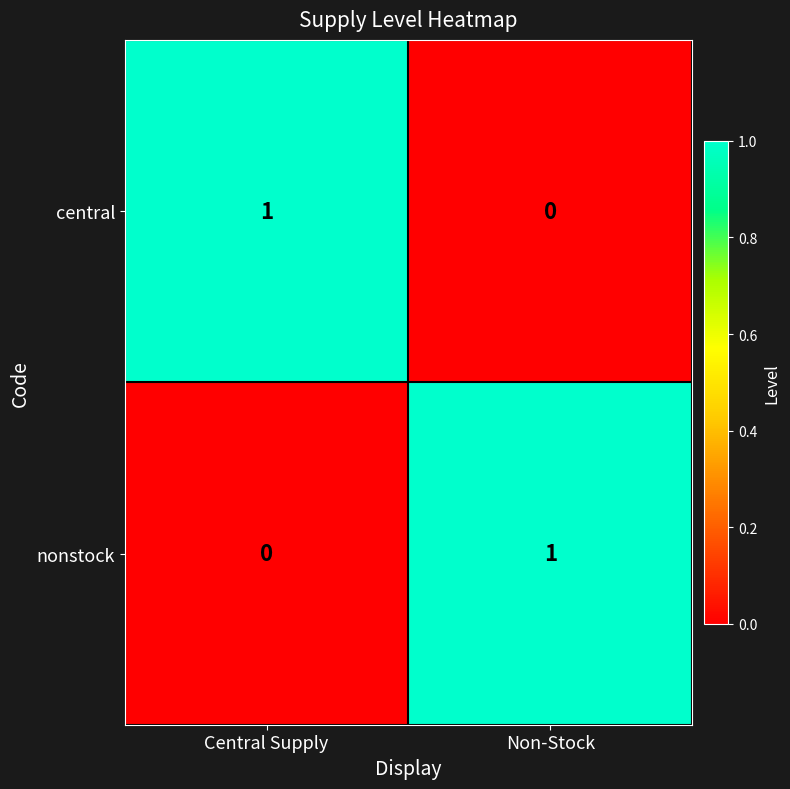

Rank the categories by central value from lowest to highest.

Non-Stock, Central Supply